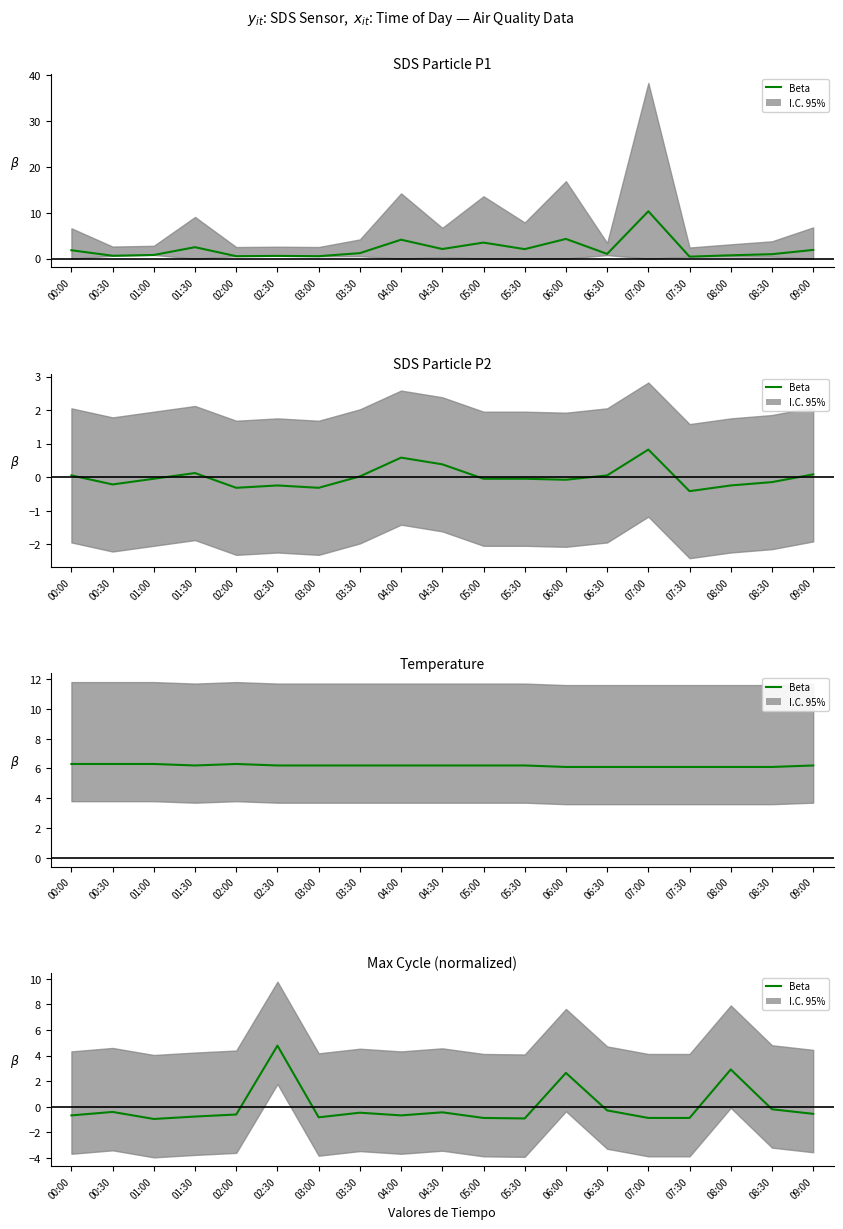

What is the minimum value shown in the chart?

-1.0